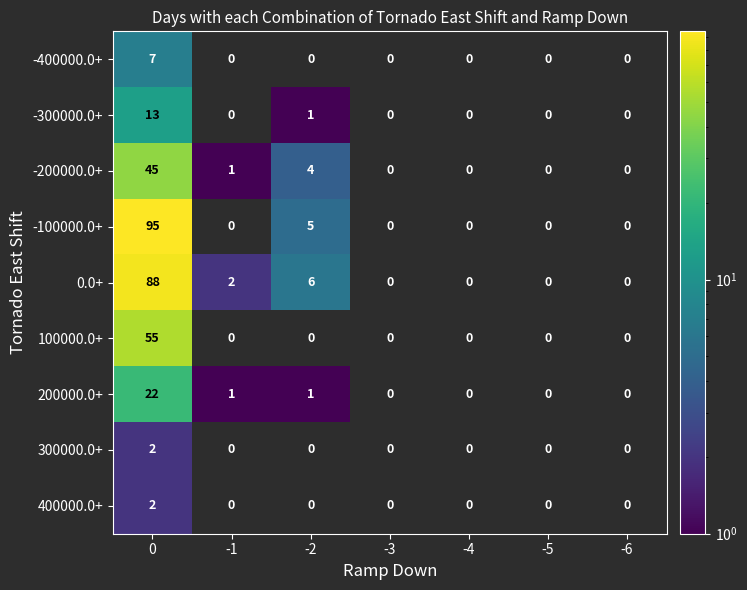

What is the maximum value shown in the chart?

95.0